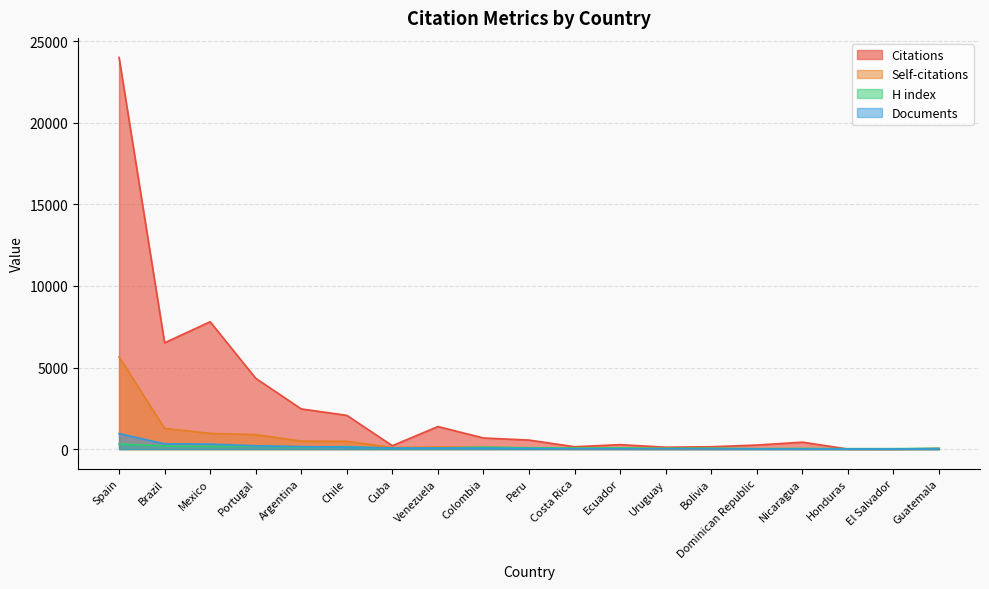

List the series in order of their peak value, lowest first.

H index, Documents, Self-citations, Citations